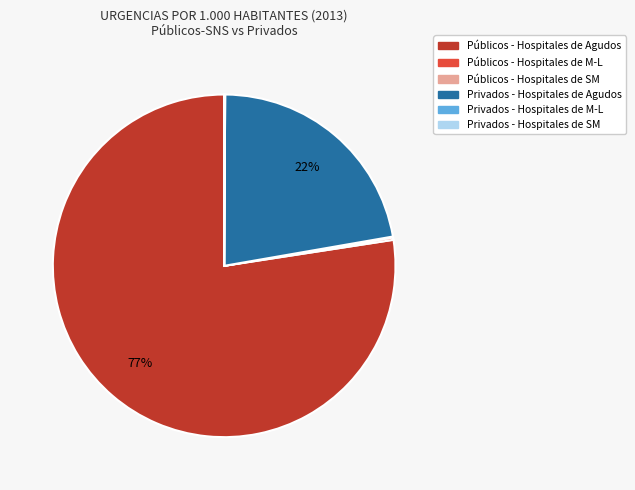

To the nearest percent, what is the average slice percentage?

17%